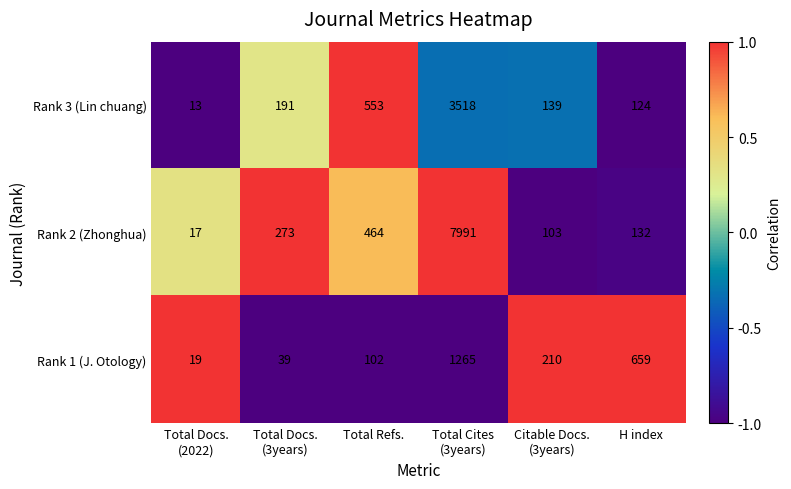

Count the number of categories in the chart.

6